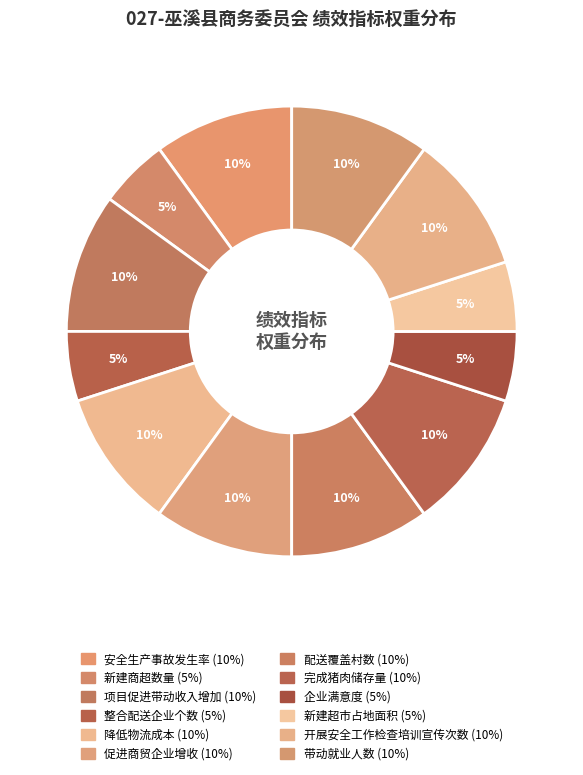

To the nearest percent, what portion does 企业满意度 represent?

5%